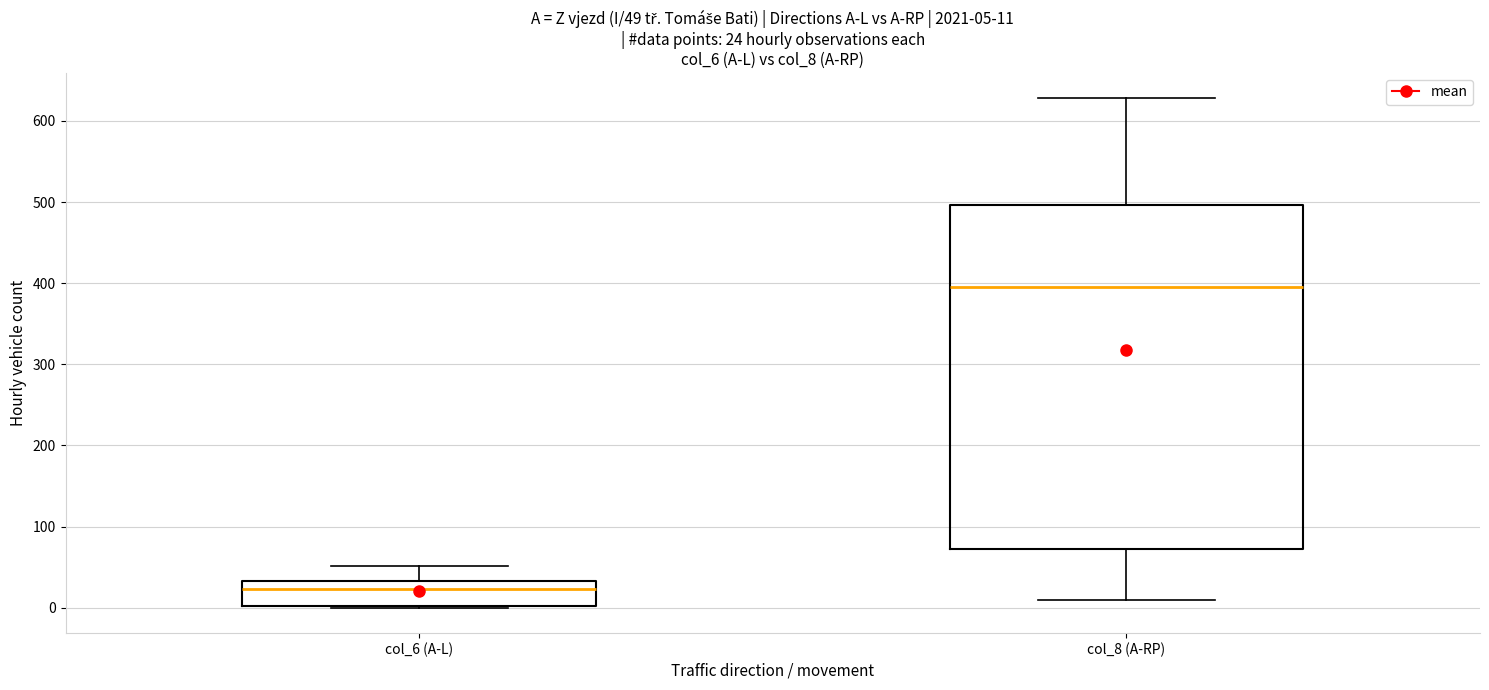

Comparing the boxes themselves (not the whiskers), which one is the tallest?

col_8 (A-RP)